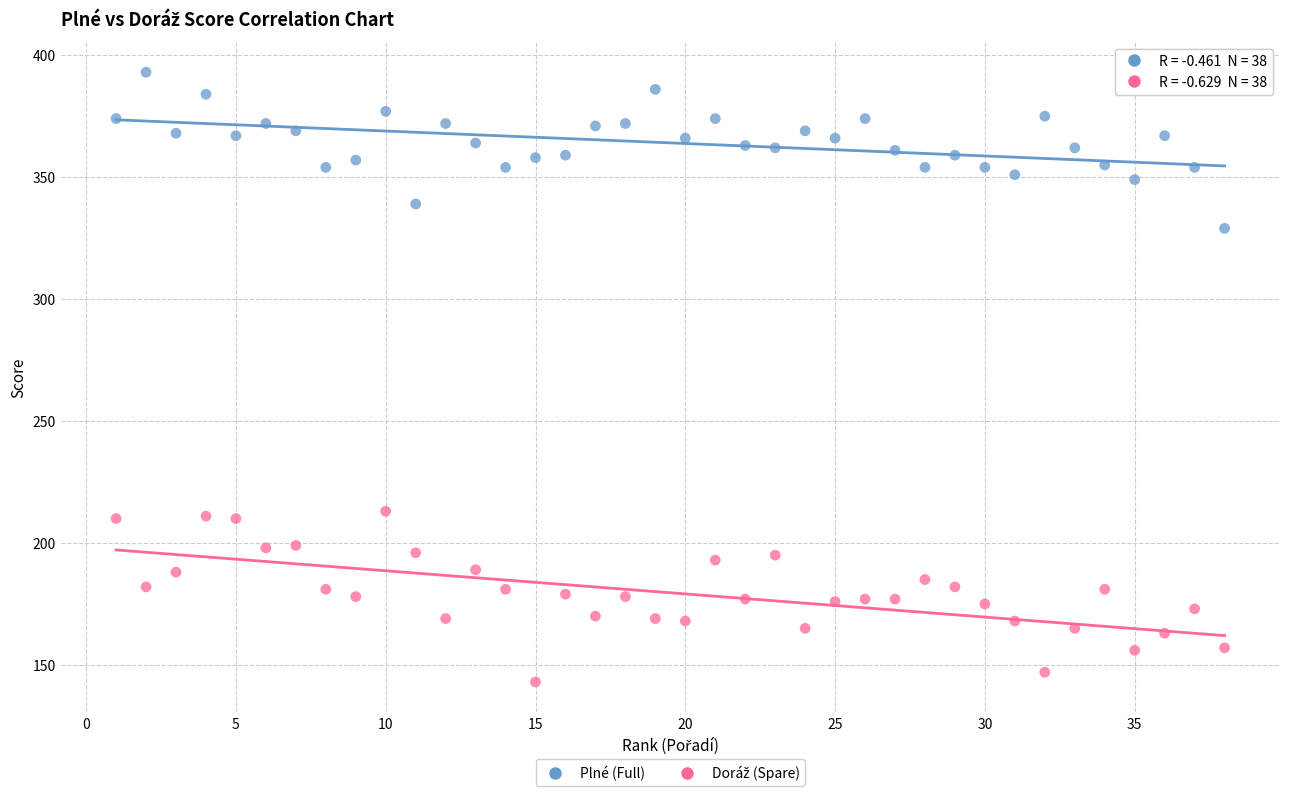

What is the X range (max minus min) for the scatter plot?

37